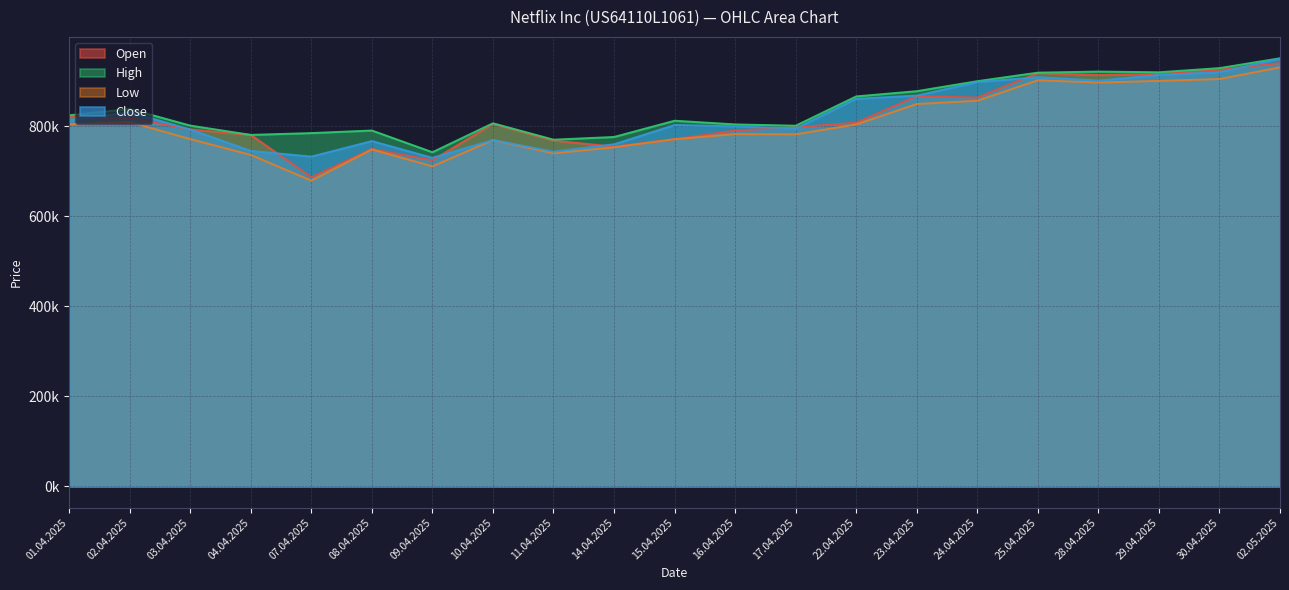

What are all the series names shown in the legend?

Open, High, Low, Close